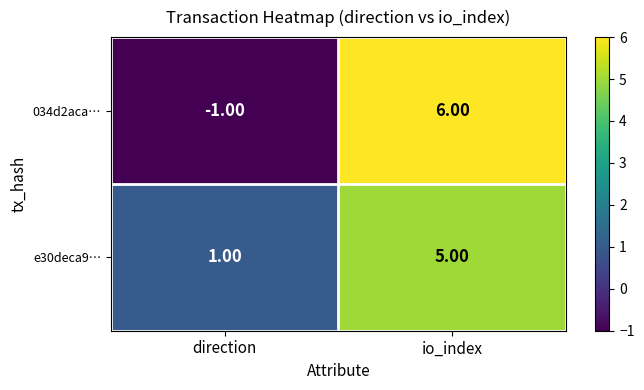

Which series has the largest range (max minus min)?

034d2aca…